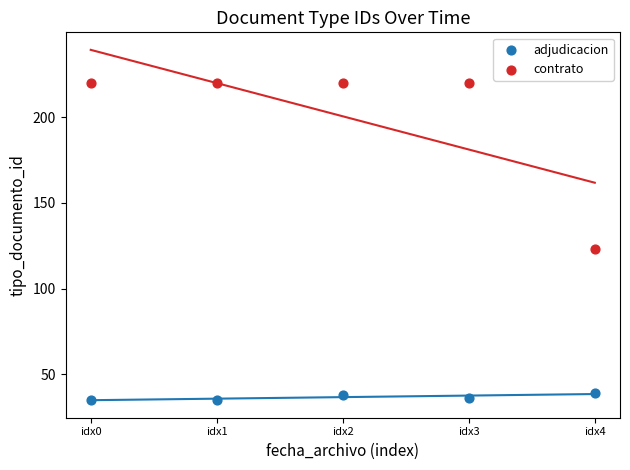

What are all the series names shown in the legend?

adjudicacion, contrato